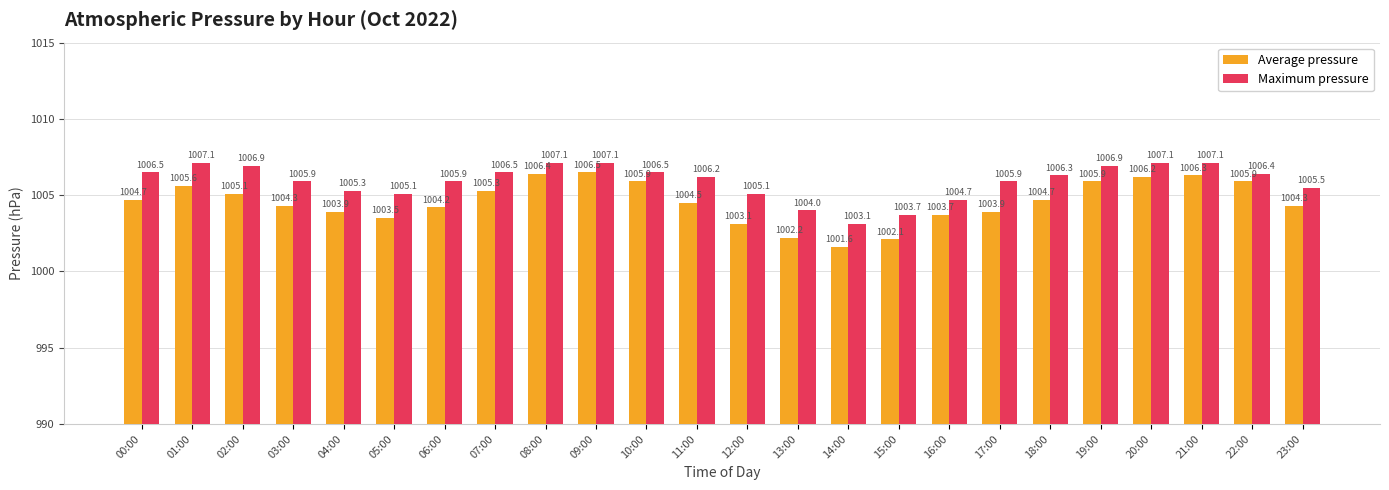

How many data points does each series have?

24